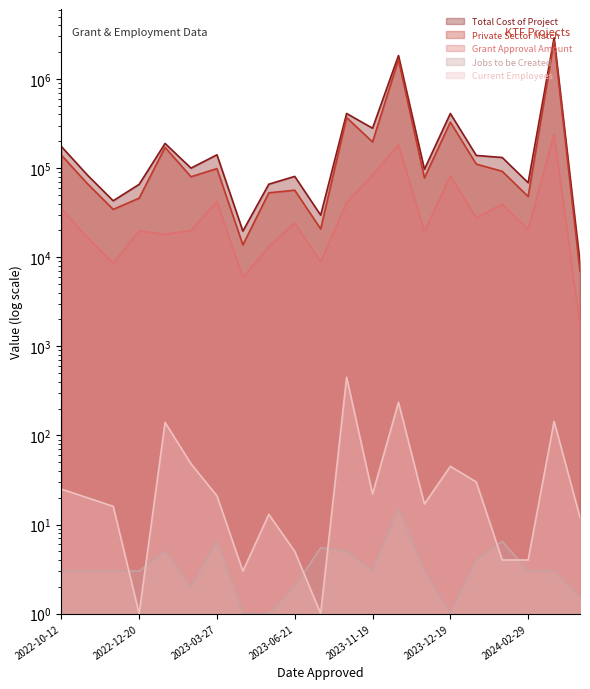

True or false: Jobs to be Created has a value of 6.5 at 2023-03-27.

True